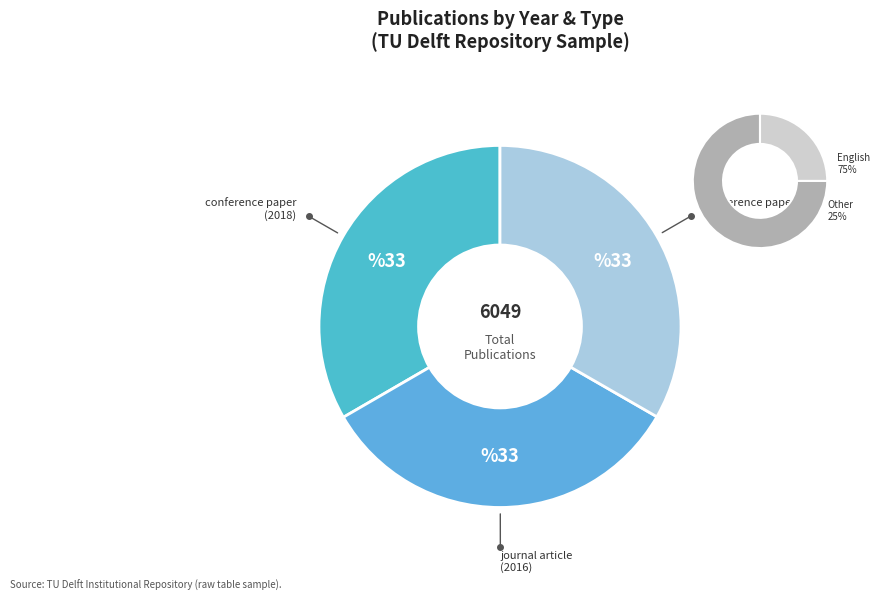

Between conference paper (2018) and journal article (2016), which is larger?

conference paper (2018)